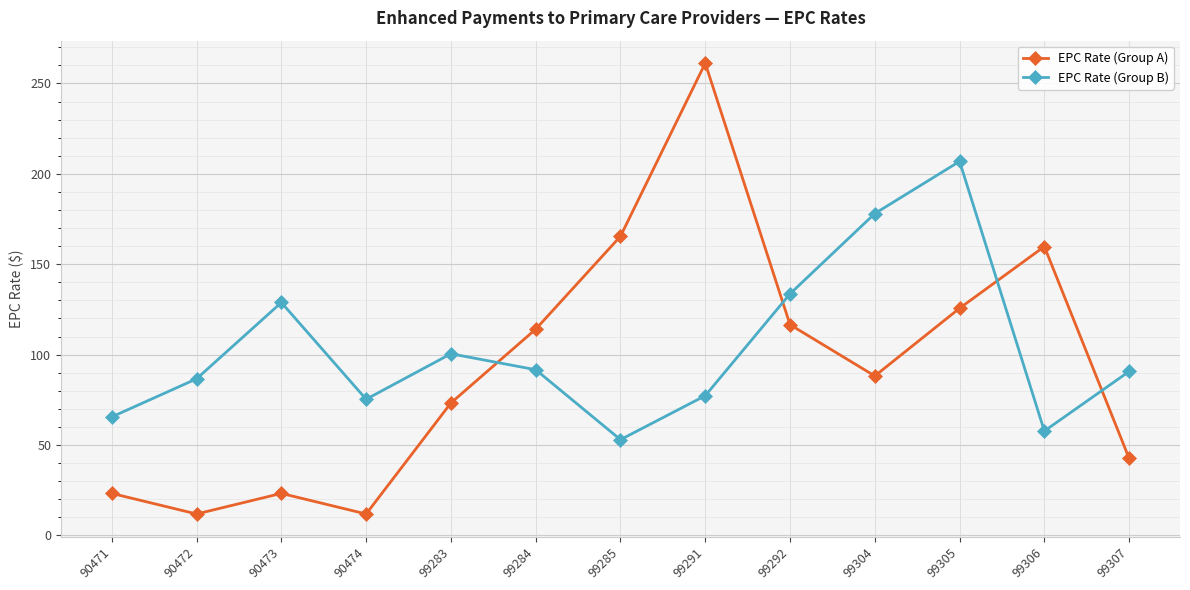

At 90471, list the series in order from largest to smallest.

EPC Rate (Group B), EPC Rate (Group A)